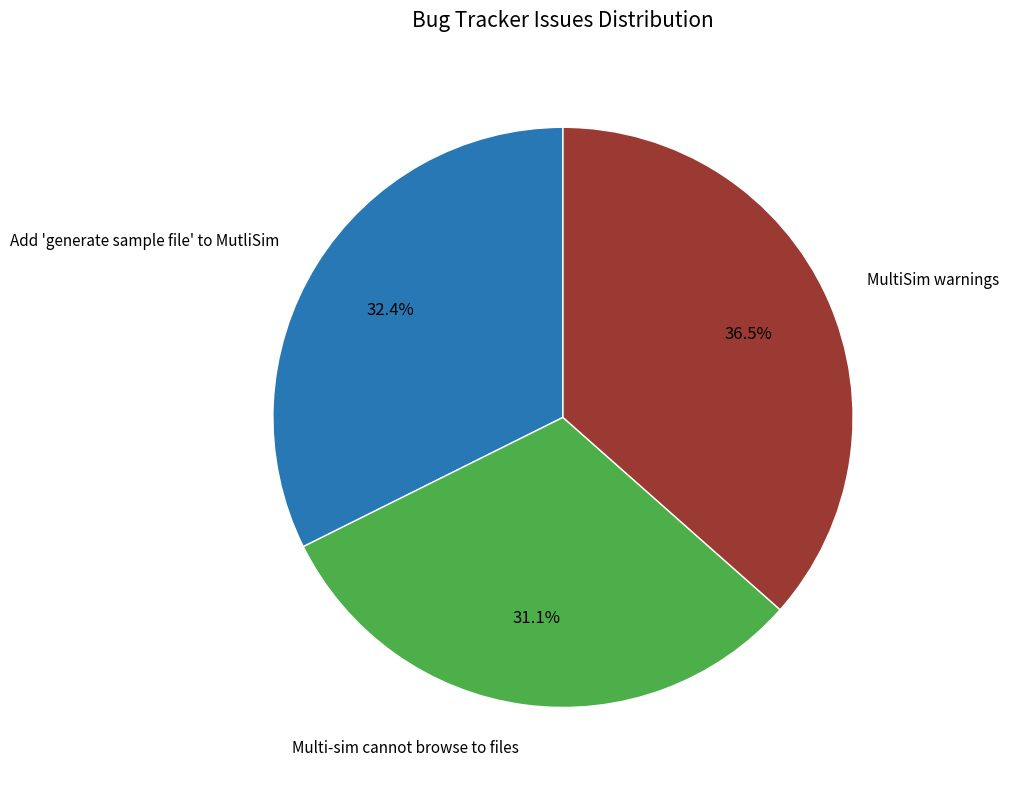

Count the number of slices in the pie.

3